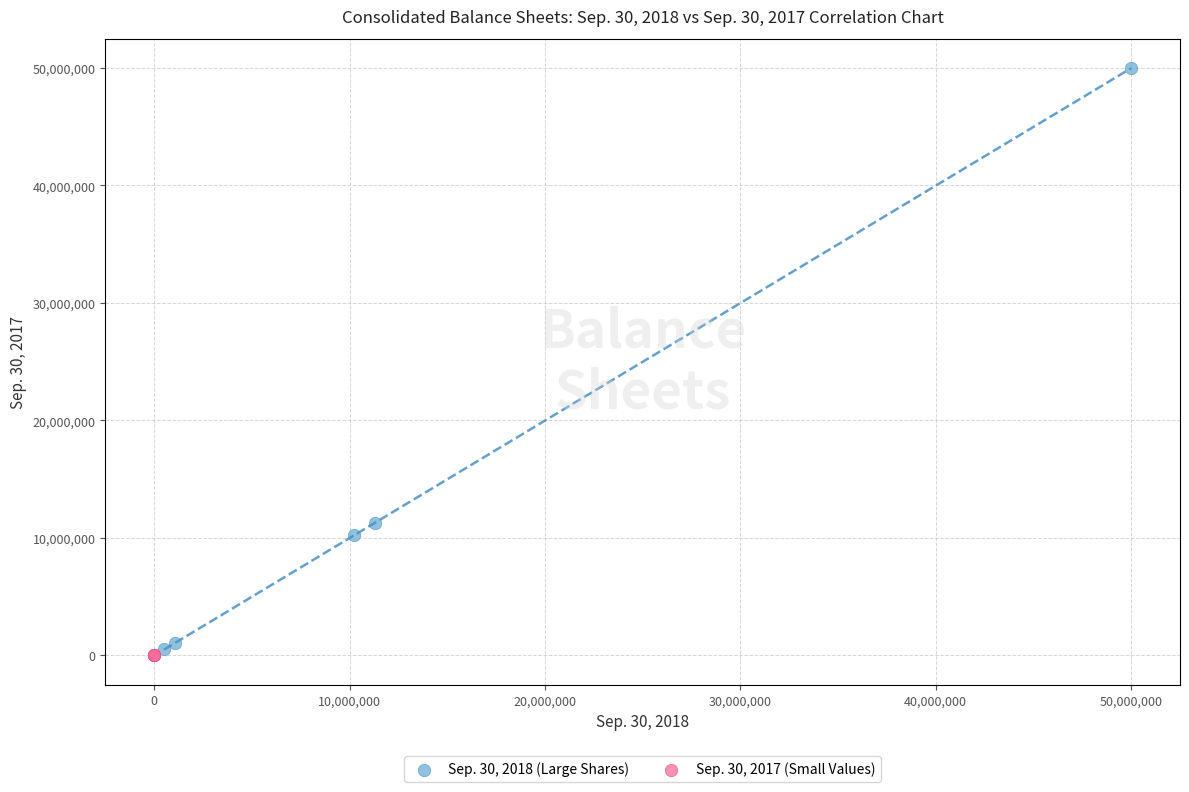

Which series contains the highest Y value?

Sep. 30, 2018 (Large Shares)